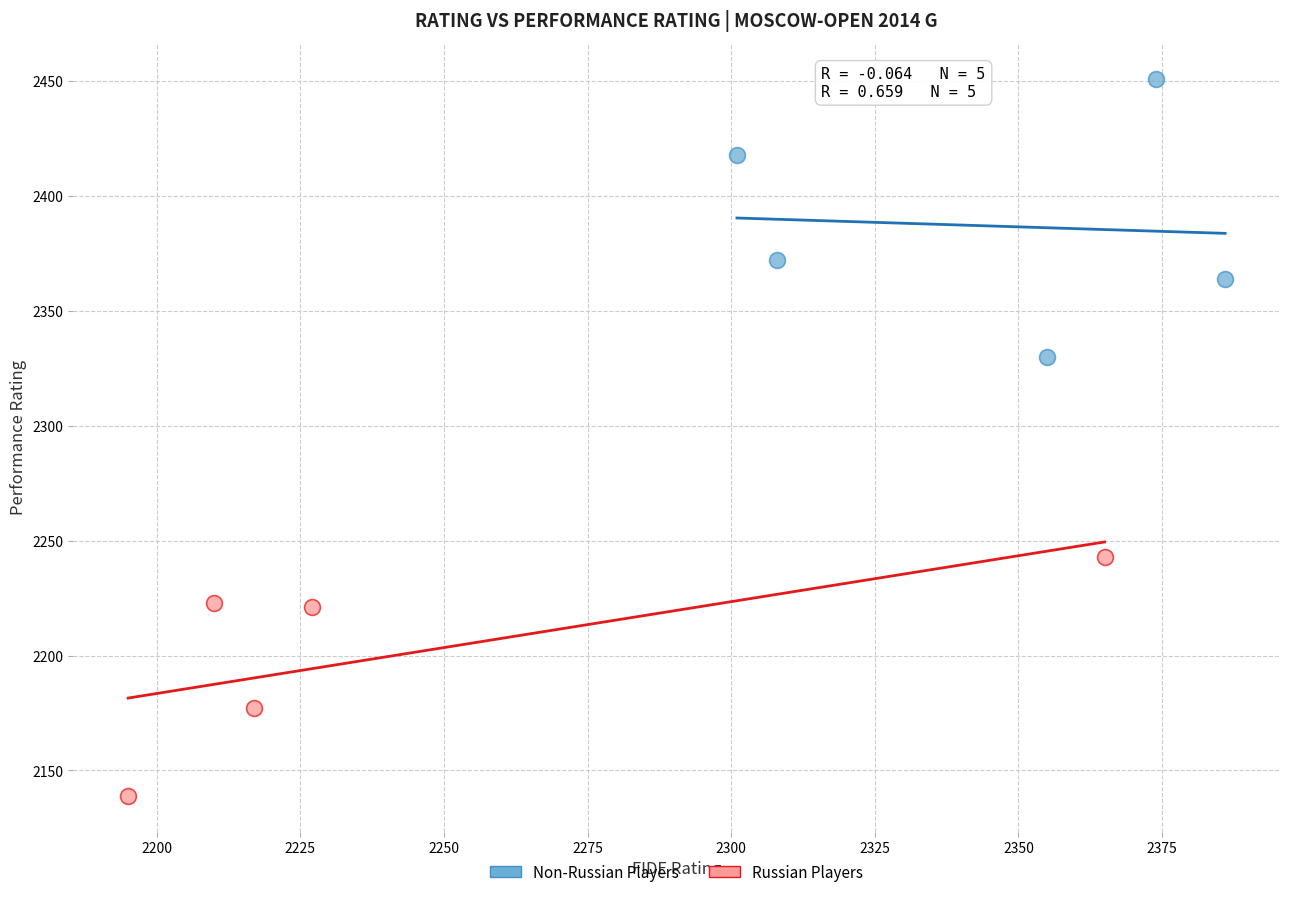

Which series has the largest Y range (max minus min)?

Non-Russian Players